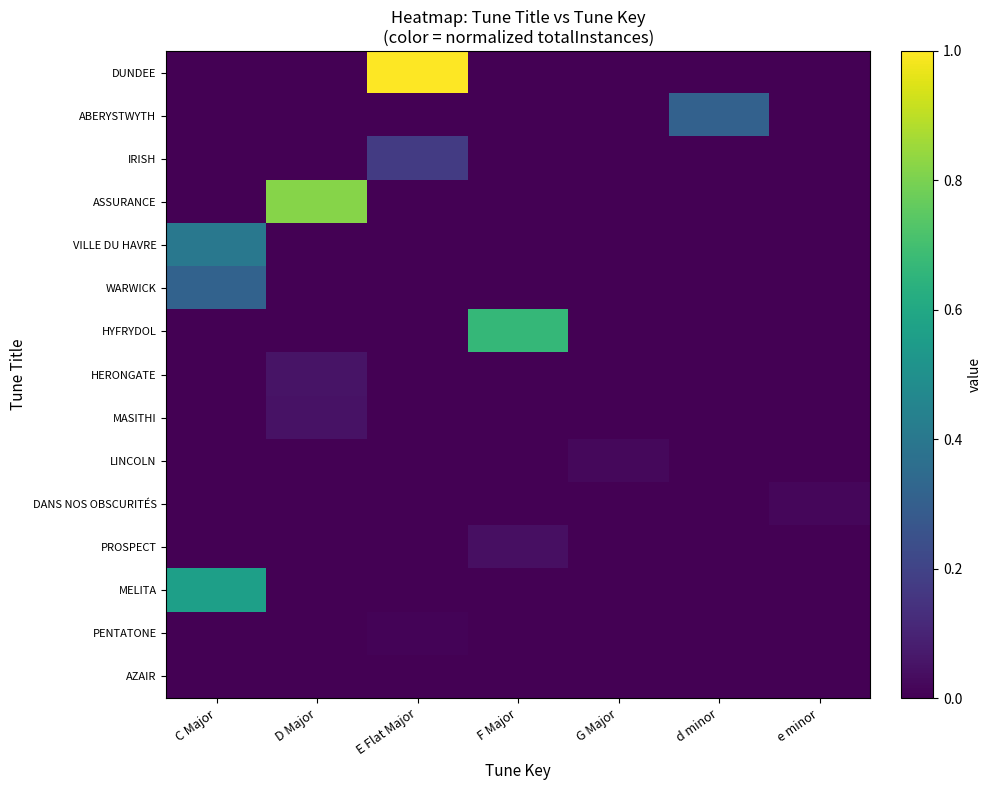

Reading left to right, what are all the values shown in this chart?

DUNDEE: C Major=0.0	D Major=0.0	E Flat Major=1.0	F Major=0.0	G Major=0.0	d minor=0.0	e minor=0.0
ABERYSTWYTH: C Major=0.0	D Major=0.0	E Flat Major=0.0	F Major=0.0	G Major=0.0	d minor=0.3	e minor=0.0
IRISH: C Major=0.0	D Major=0.0	E Flat Major=0.2	F Major=0.0	G Major=0.0	d minor=0.0	e minor=0.0
ASSURANCE: C Major=0.0	D Major=0.8	E Flat Major=0.0	F Major=0.0	G Major=0.0	d minor=0.0	e minor=0.0
VILLE DU HAVRE: C Major=0.4	D Major=0.0	E Flat Major=0.0	F Major=0.0	G Major=0.0	d minor=0.0	e minor=0.0
WARWICK: C Major=0.3	D Major=0.0	E Flat Major=0.0	F Major=0.0	G Major=0.0	d minor=0.0	e minor=0.0
HYFRYDOL: C Major=0.0	D Major=0.0	E Flat Major=0.0	F Major=0.7	G Major=0.0	d minor=0.0	e minor=0.0
HERONGATE: C Major=0.0	D Major=0.1	E Flat Major=0.0	F Major=0.0	G Major=0.0	d minor=0.0	e minor=0.0
MASITHI: C Major=0.0	D Major=0.0	E Flat Major=0.0	F Major=0.0	G Major=0.0	d minor=0.0	e minor=0.0
LINCOLN: C Major=0.0	D Major=0.0	E Flat Major=0.0	F Major=0.0	G Major=0.0	d minor=0.0	e minor=0.0
DANS NOS OBSCURITÉS: C Major=0.0	D Major=0.0	E Flat Major=0.0	F Major=0.0	G Major=0.0	d minor=0.0	e minor=0.0
PROSPECT: C Major=0.0	D Major=0.0	E Flat Major=0.0	F Major=0.0	G Major=0.0	d minor=0.0	e minor=0.0
MELITA: C Major=0.6	D Major=0.0	E Flat Major=0.0	F Major=0.0	G Major=0.0	d minor=0.0	e minor=0.0
PENTATONE: C Major=0.0	D Major=0.0	E Flat Major=0.0	F Major=0.0	G Major=0.0	d minor=0.0	e minor=0.0
AZAIR: C Major=0.0	D Major=0.0	E Flat Major=0.0	F Major=0.0	G Major=0.0	d minor=0.0	e minor=0.0